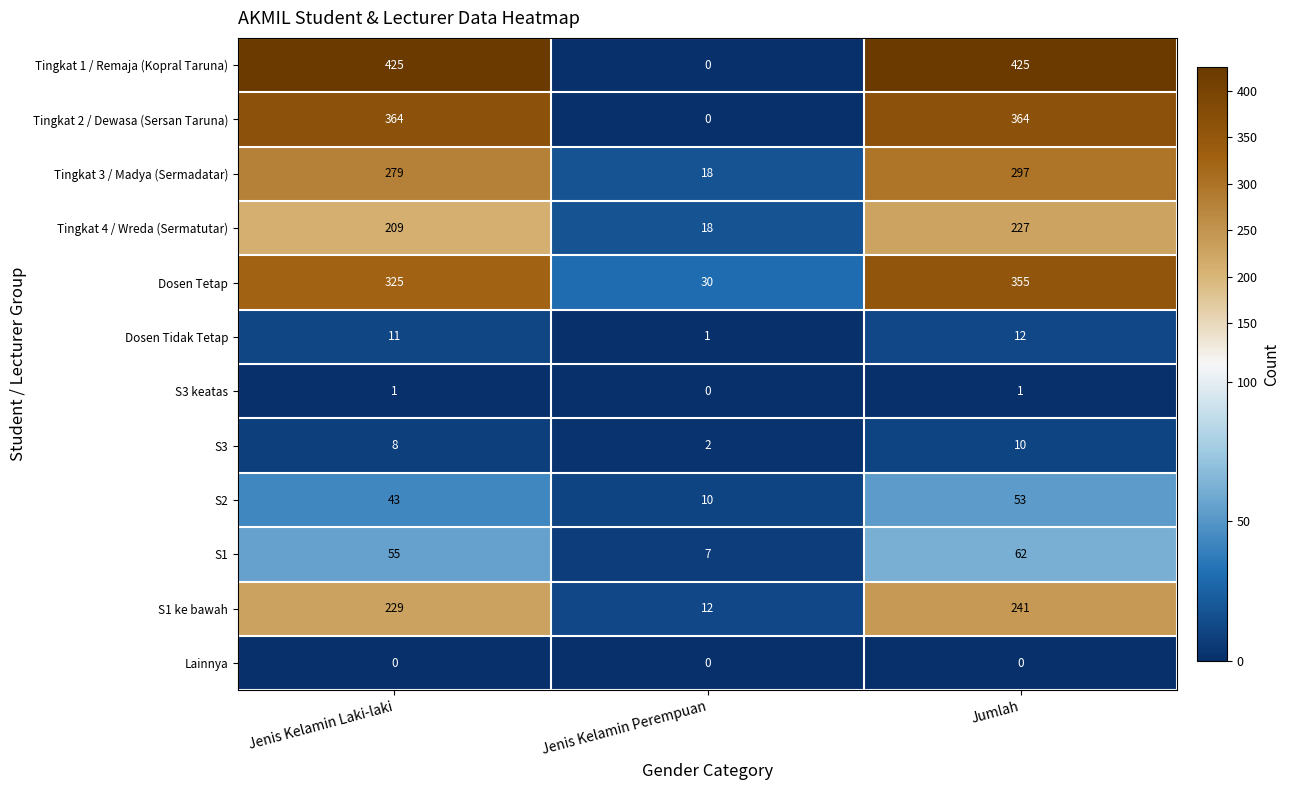

List the series in order of their peak value, highest first.

Tingkat 1 / Remaja (Kopral Taruna), Tingkat 2 / Dewasa (Sersan Taruna), Dosen Tetap, Tingkat 3 / Madya (Sermadatar), S1 ke bawah, Tingkat 4 / Wreda (Sermatutar), S1, S2, Dosen Tidak Tetap, S3, S3 keatas, Lainnya